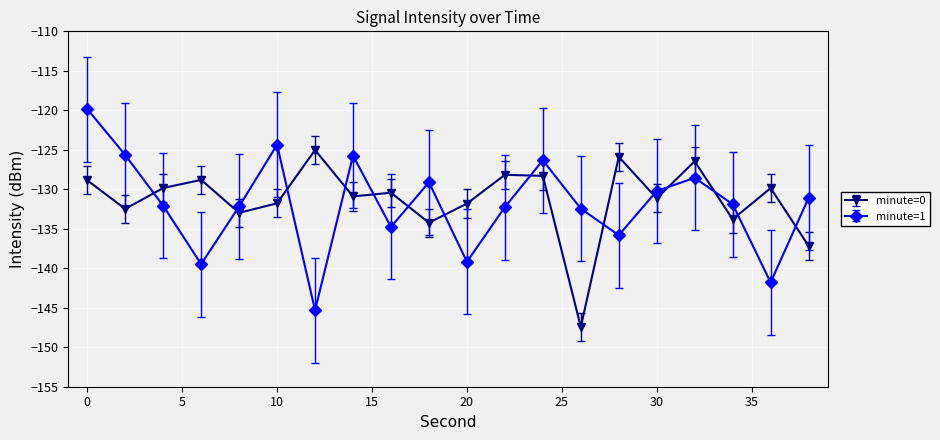

What is the smallest value displayed?

-147.4